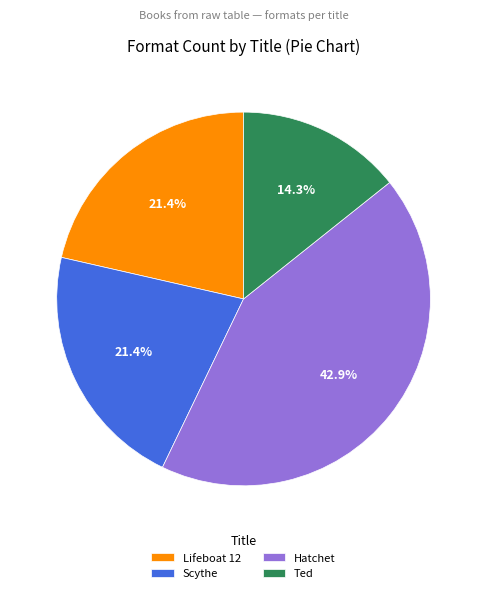

What percentage is the Scythe slice, to the nearest percent?

21%